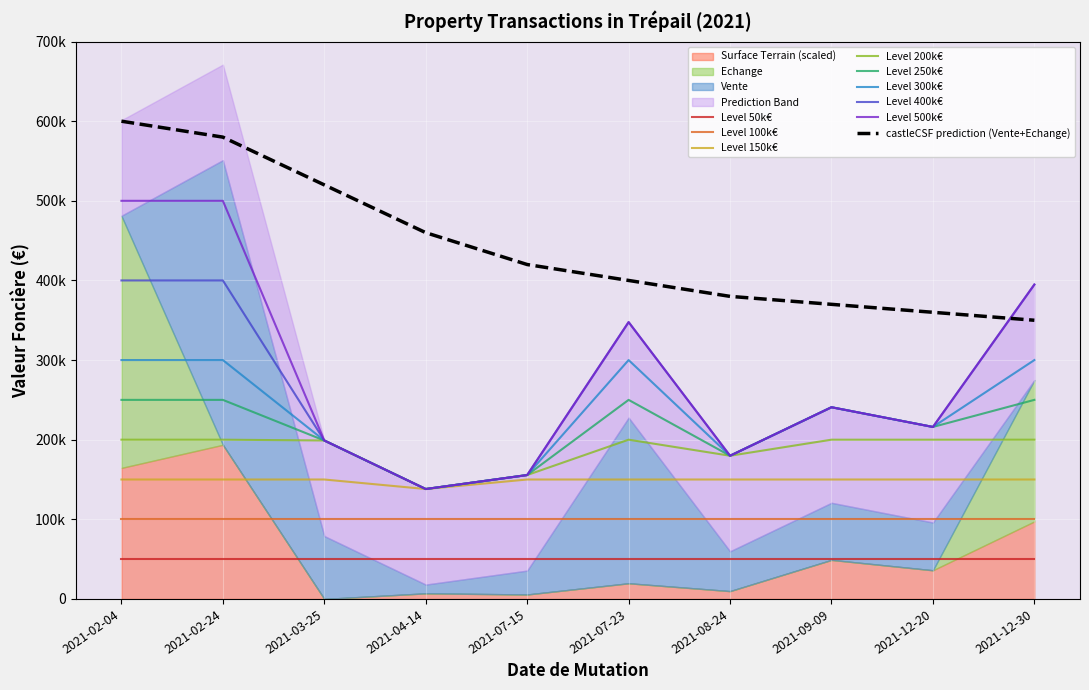

Which series has the largest range (max minus min)?

Vente